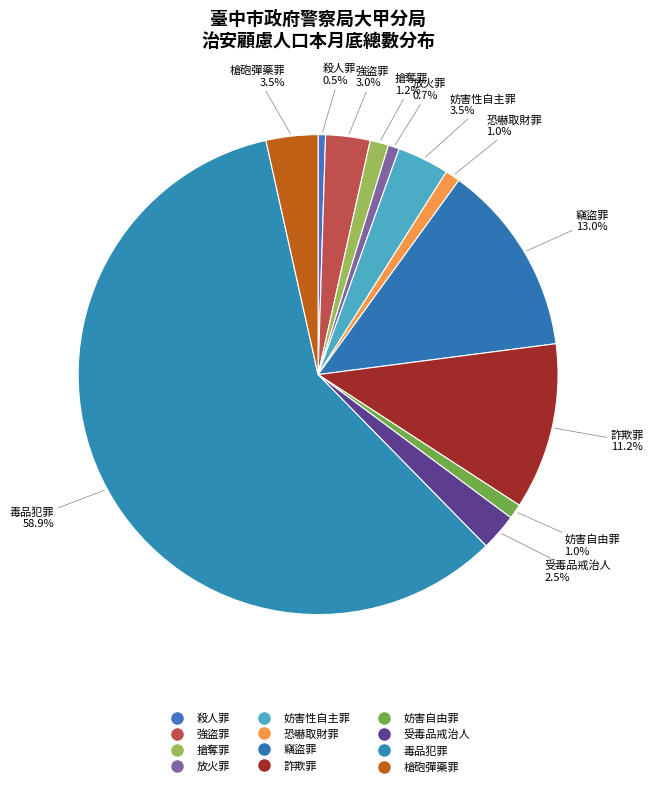

Count the number of slices in the pie.

12